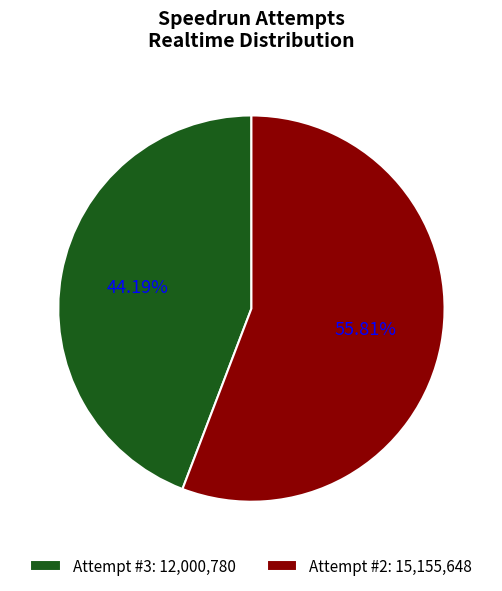

Count the number of slices in the pie.

2